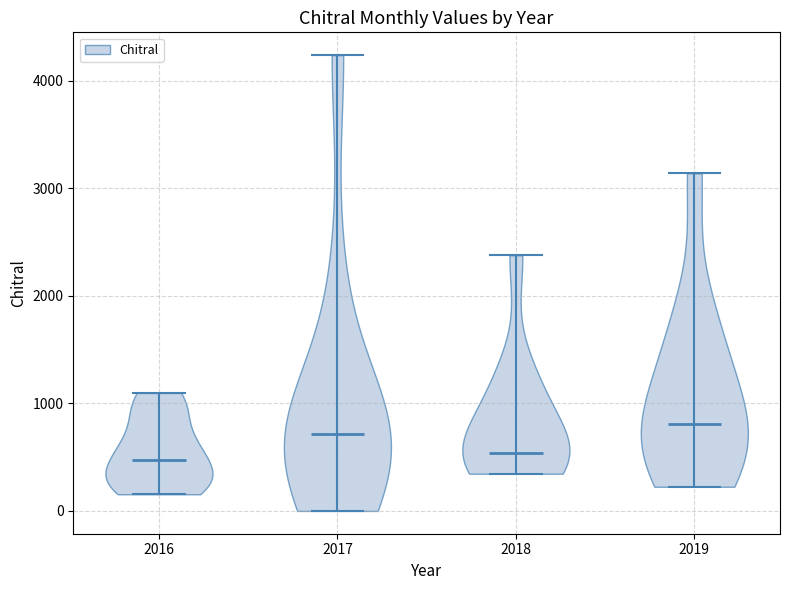

Reading left to right, read every violin against the y-axis: where its median line is, and the lowest and highest points it reaches. The values are not printed on the chart, so give them approximately, as read against the axis.

2016: median line 500, lowest point 200, highest point 1100
2017: median line 700, lowest point 0, highest point 4200
2018: median line 500, lowest point 300, highest point 2400
2019: median line 800, lowest point 200, highest point 3100